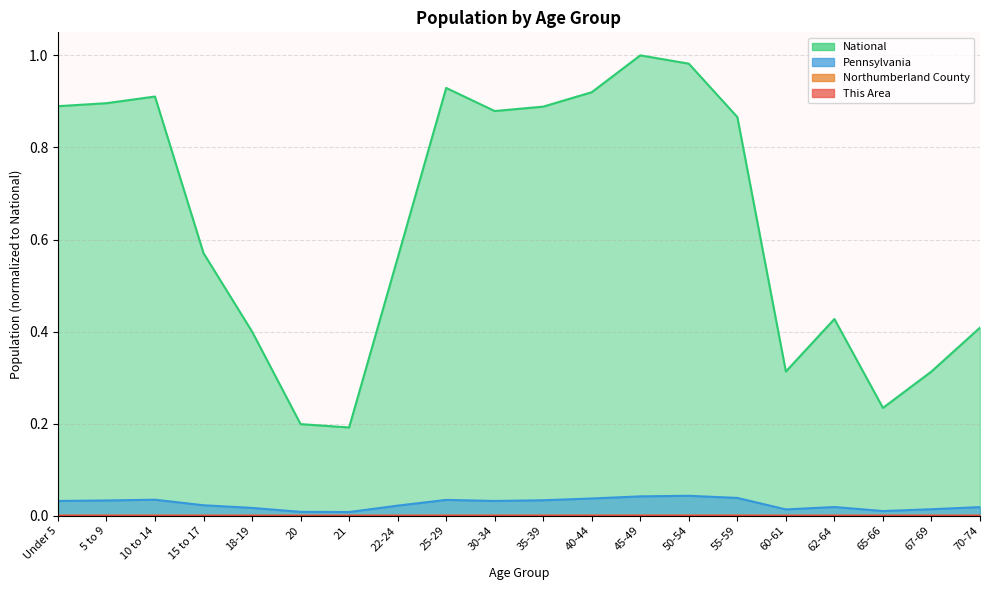

True or false: National and Northumberland County cross at least once.

False